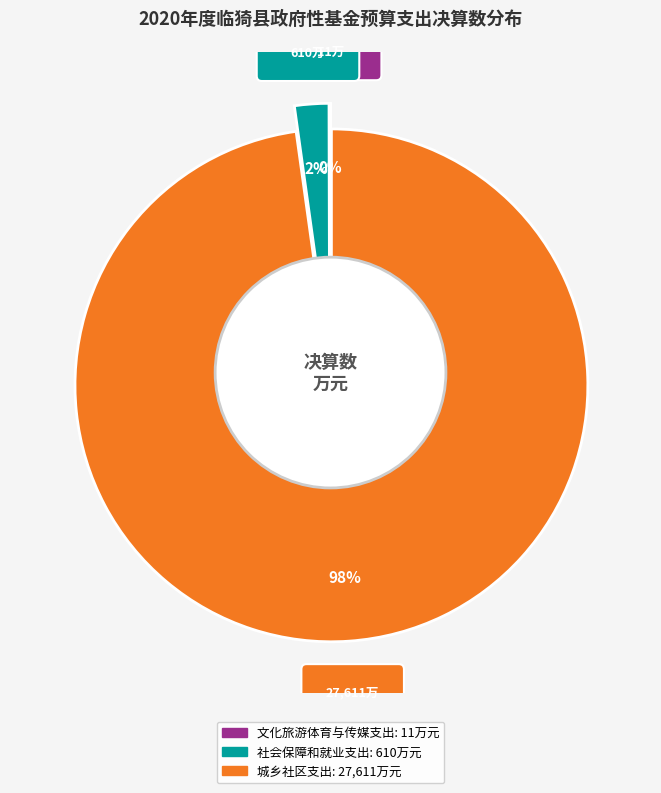

What is the largest slice in the pie chart?

城乡社区支出